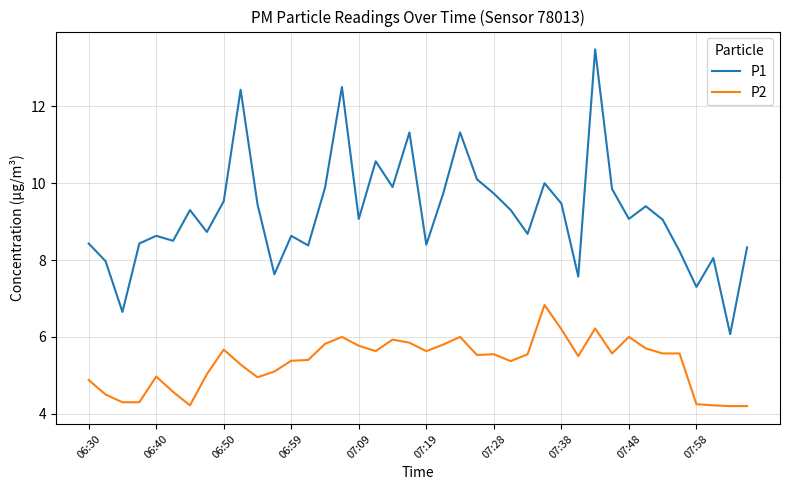

List the series in order of their overall mean, highest first.

P1, P2